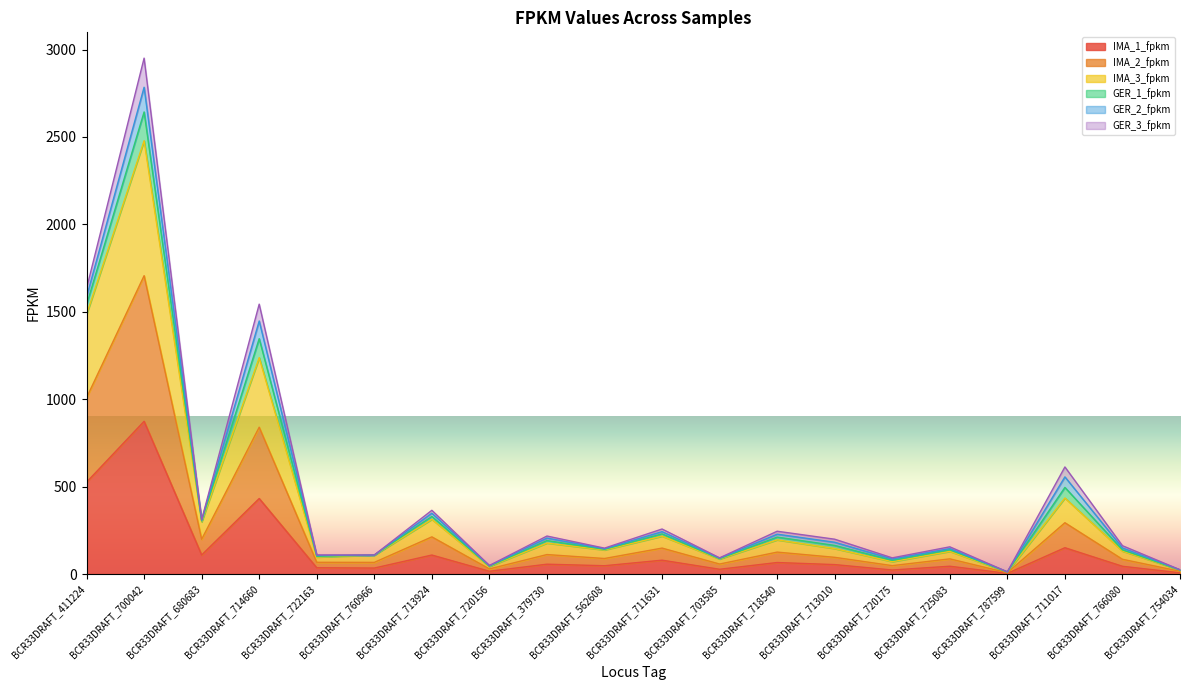

At which category is the sum across all series the highest?

BCR33DRAFT_700042